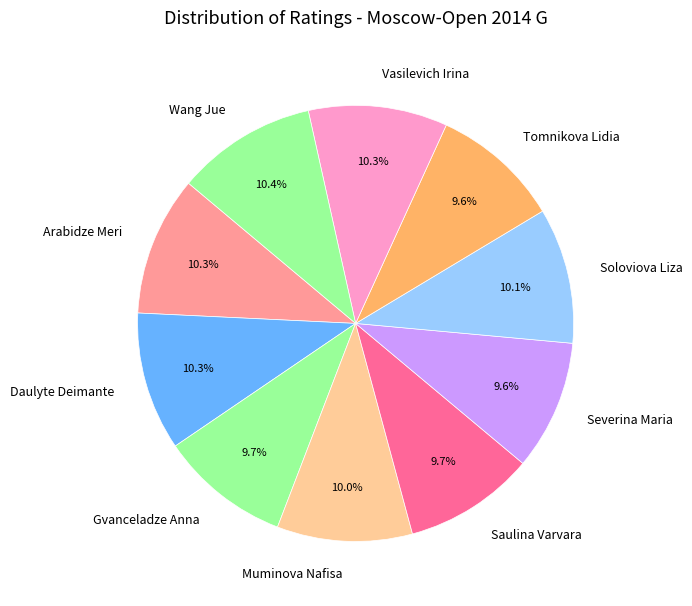

The Muminova Nafisa slice represents 1% of the pie. True or false?

False